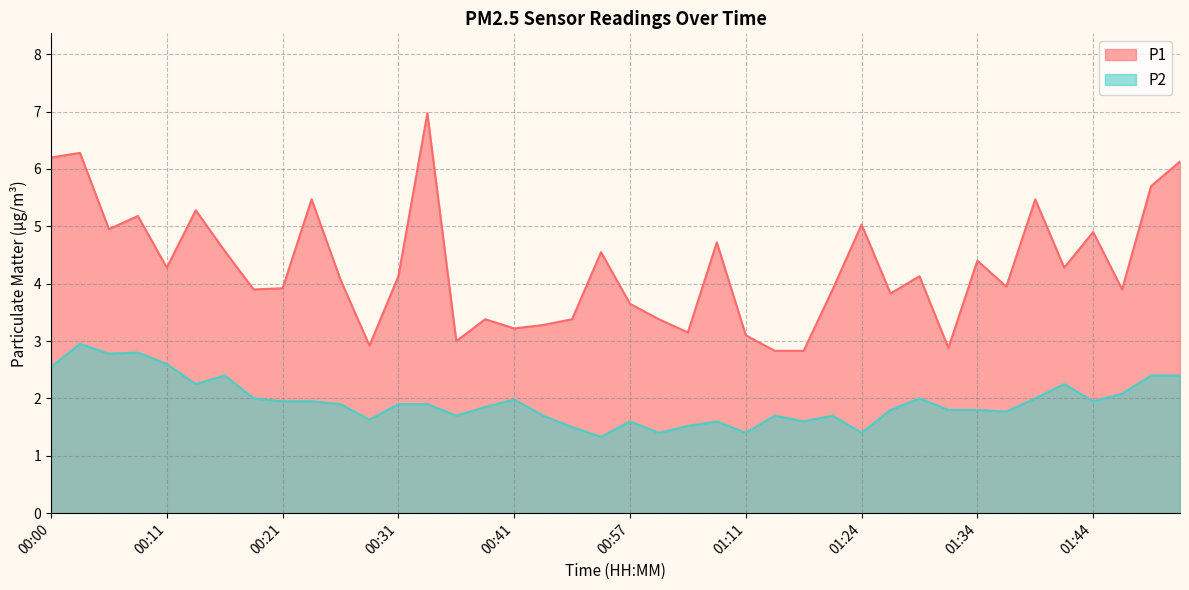

True or false: P2 and P1 cross at least once.

False